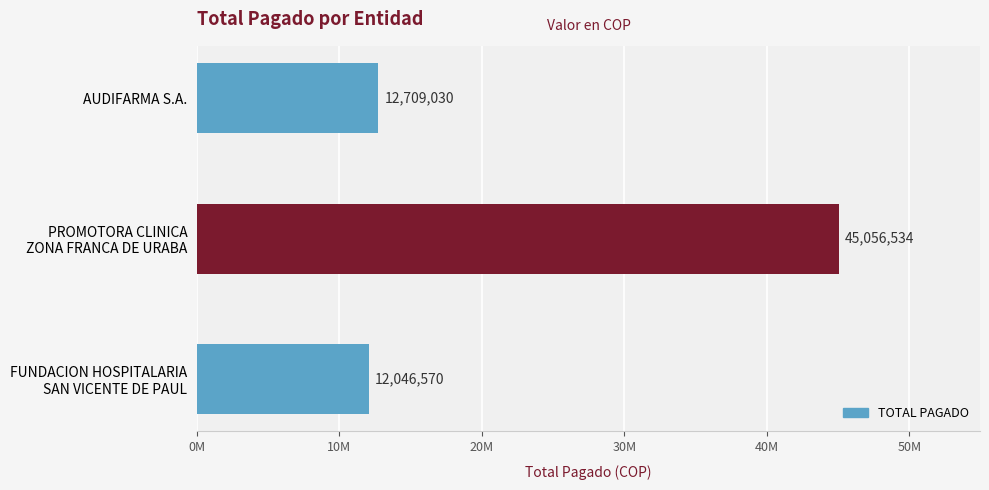

What is the greatest value displayed?

45056534